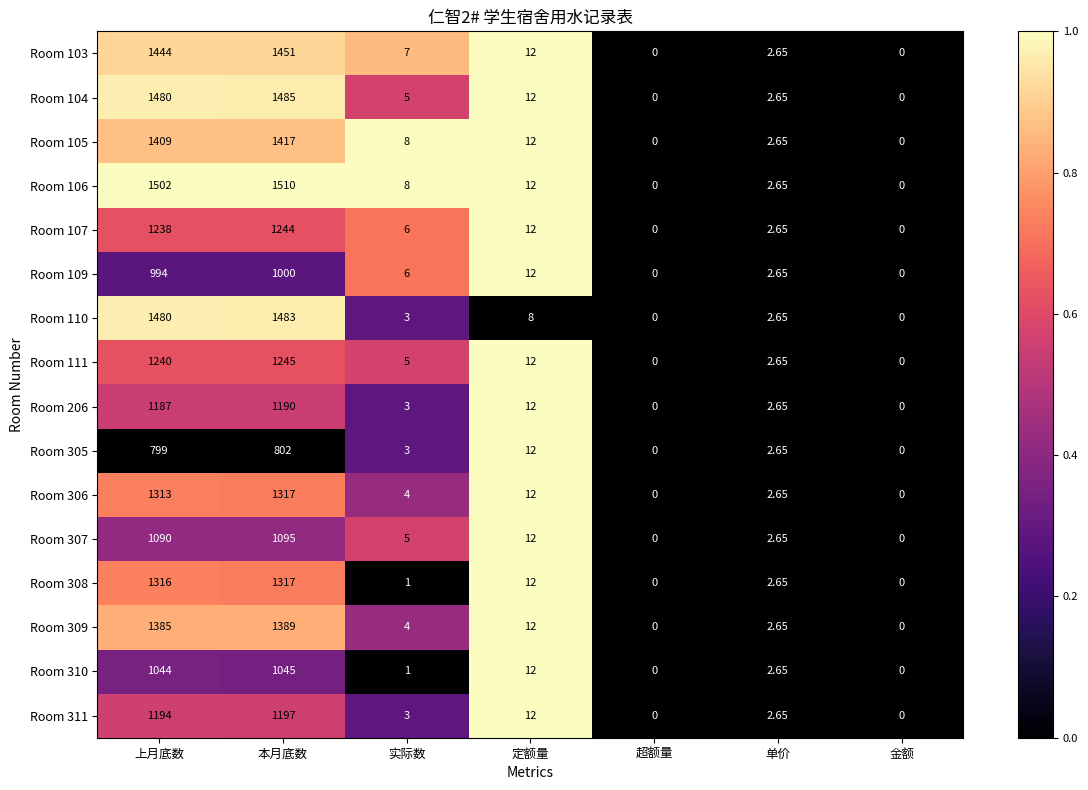

Where is Room 307 nearest to the value 547?

定额量